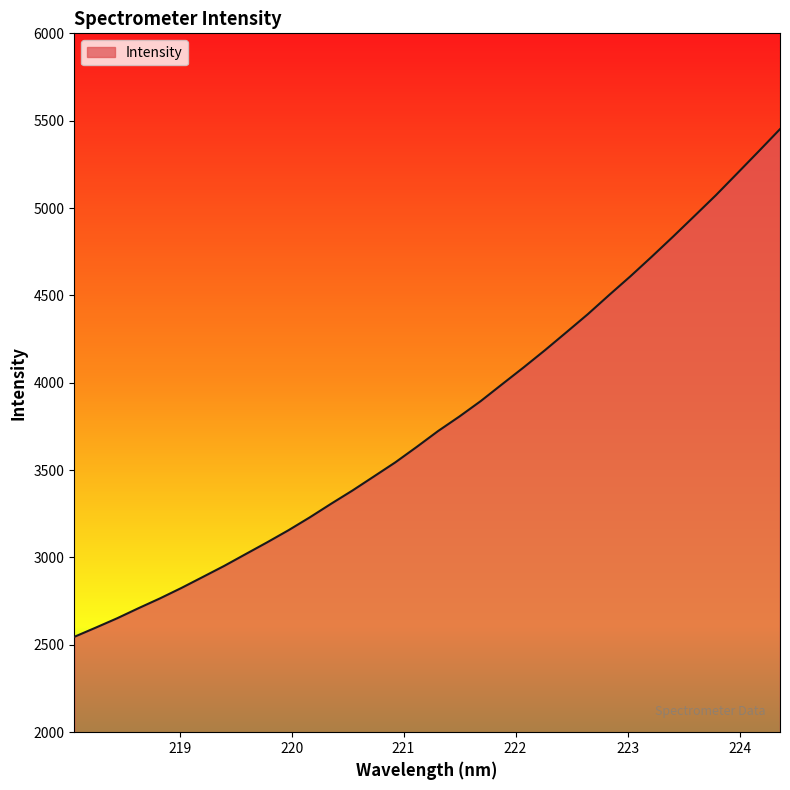

What is the difference between the maximum and minimum values?

2905.8